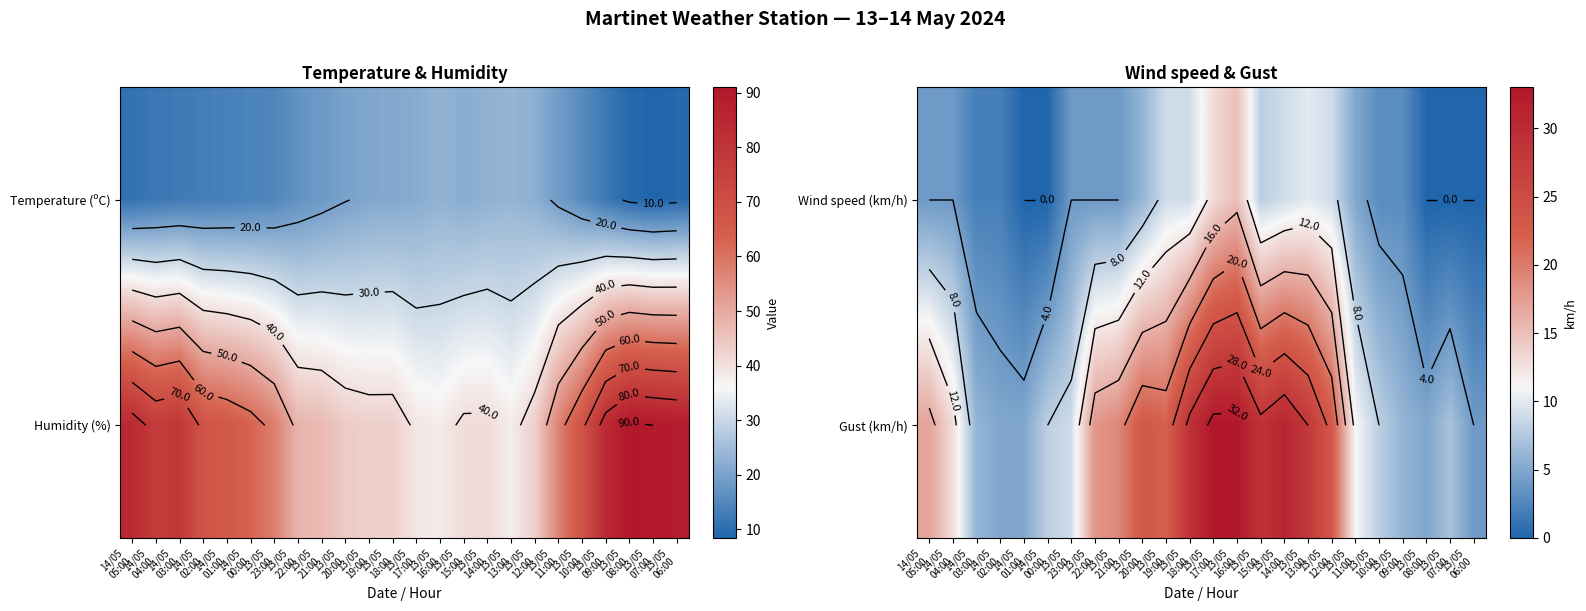

Is the value of Gust (km/h) at 13/05 06:00 greater than the value of Wind speed (km/h) at 13/05 21:00?

No